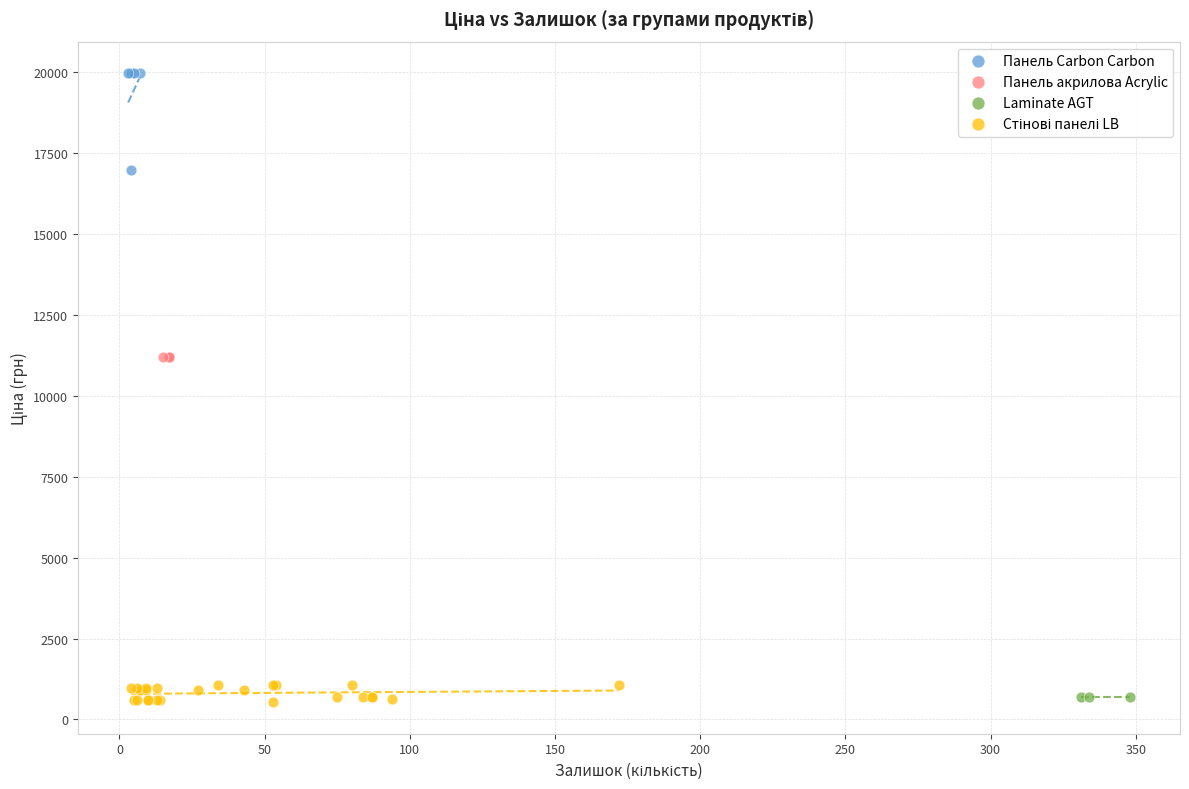

Which series contains the highest Y value?

Панель Carbon Carbon